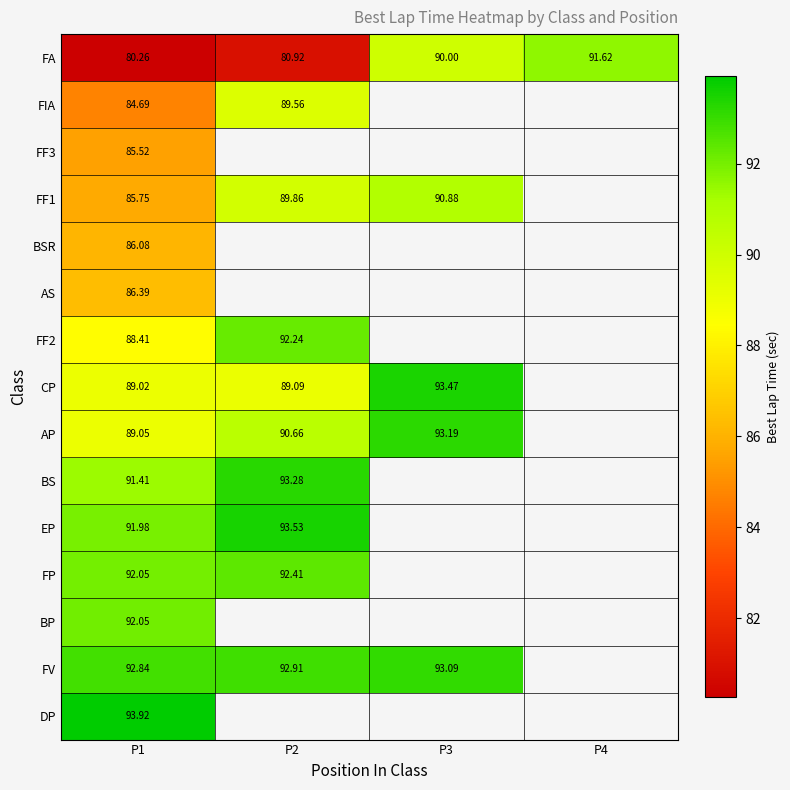

The value of FF2 at P1 is 130.3. True or false?

False